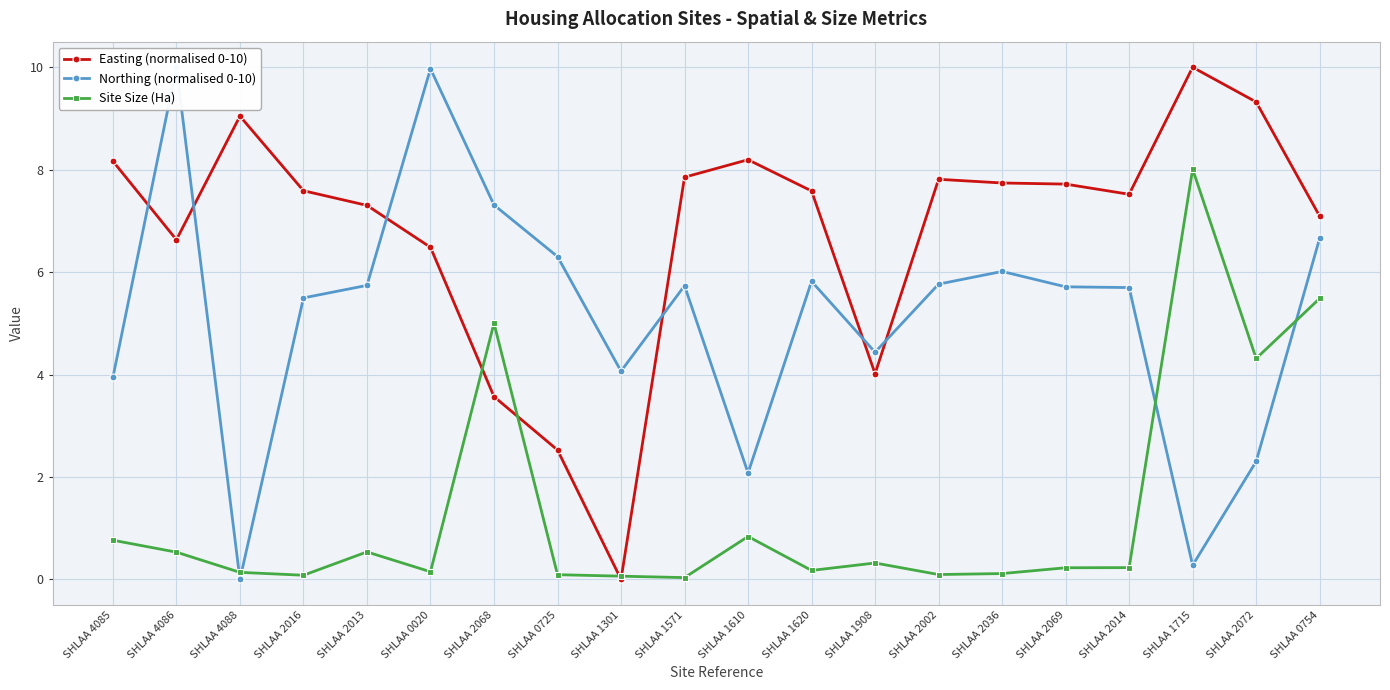

Is this an area chart (filled region under the line)?

No